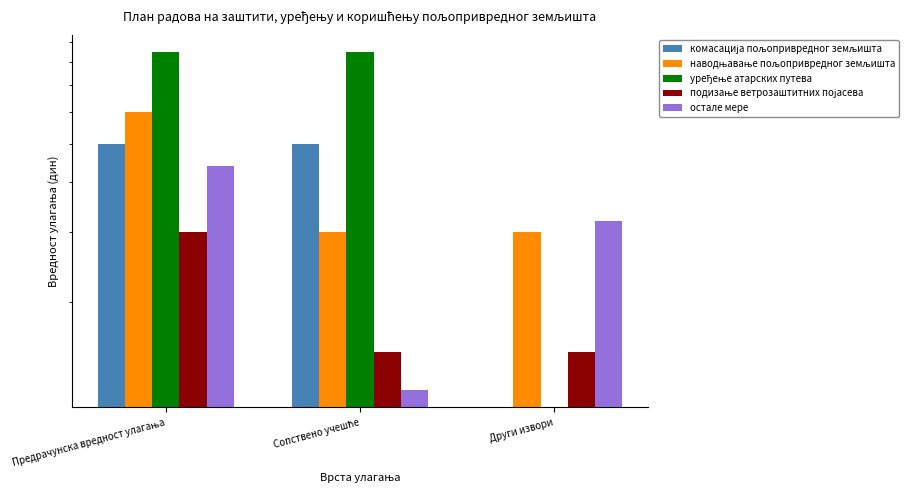

What is the difference between the maximum and second lowest values in the подизање ветрозаштитних појасева series?

1500000